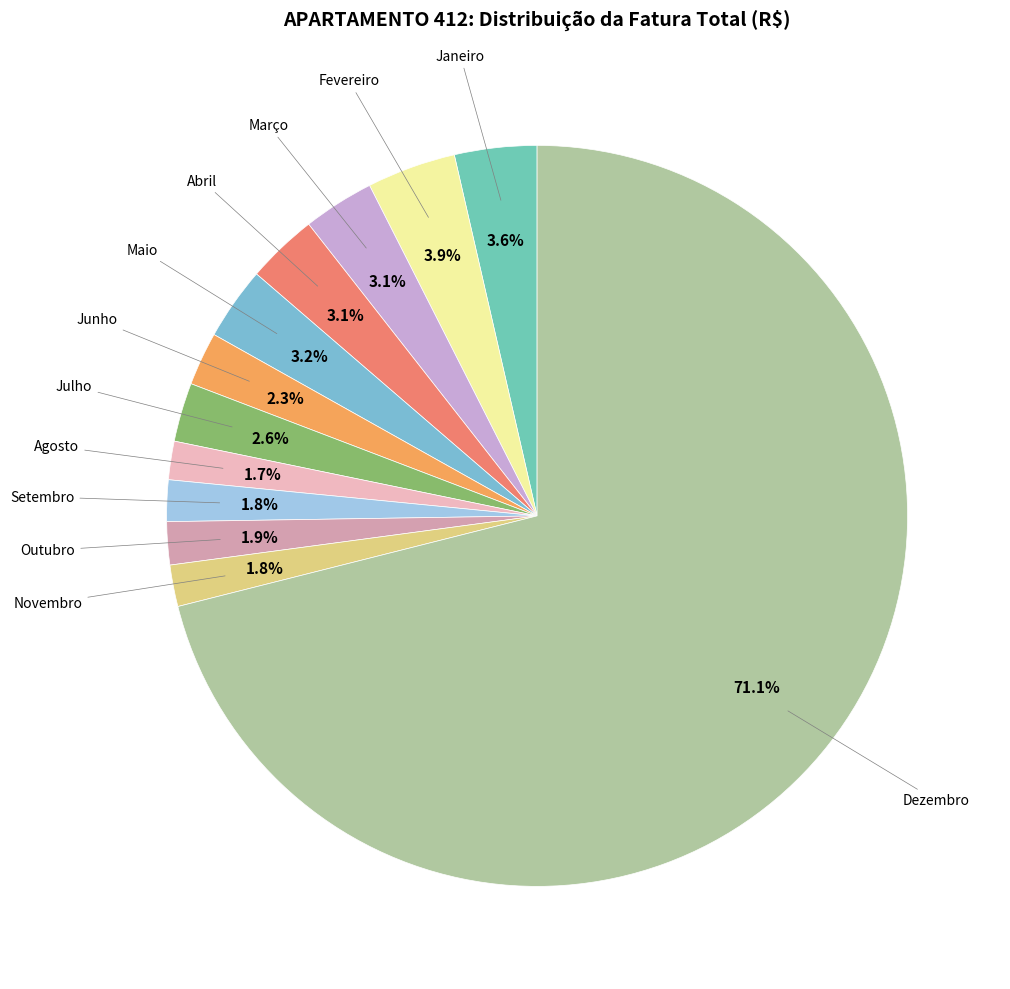

Rank the categories by value from lowest to highest.

Agosto, Setembro, Novembro, Outubro, Junho, Julho, Março, Abril, Maio, Janeiro, Fevereiro, Dezembro